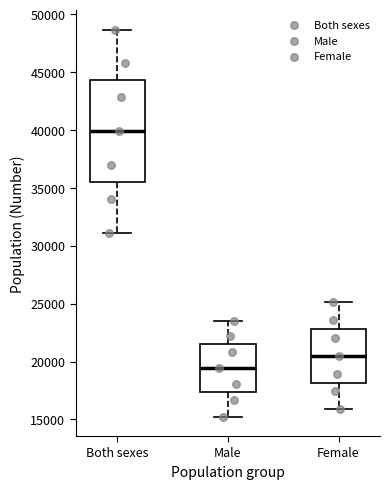

Which box is the tallest, from its lower edge to its upper edge?

Both sexes